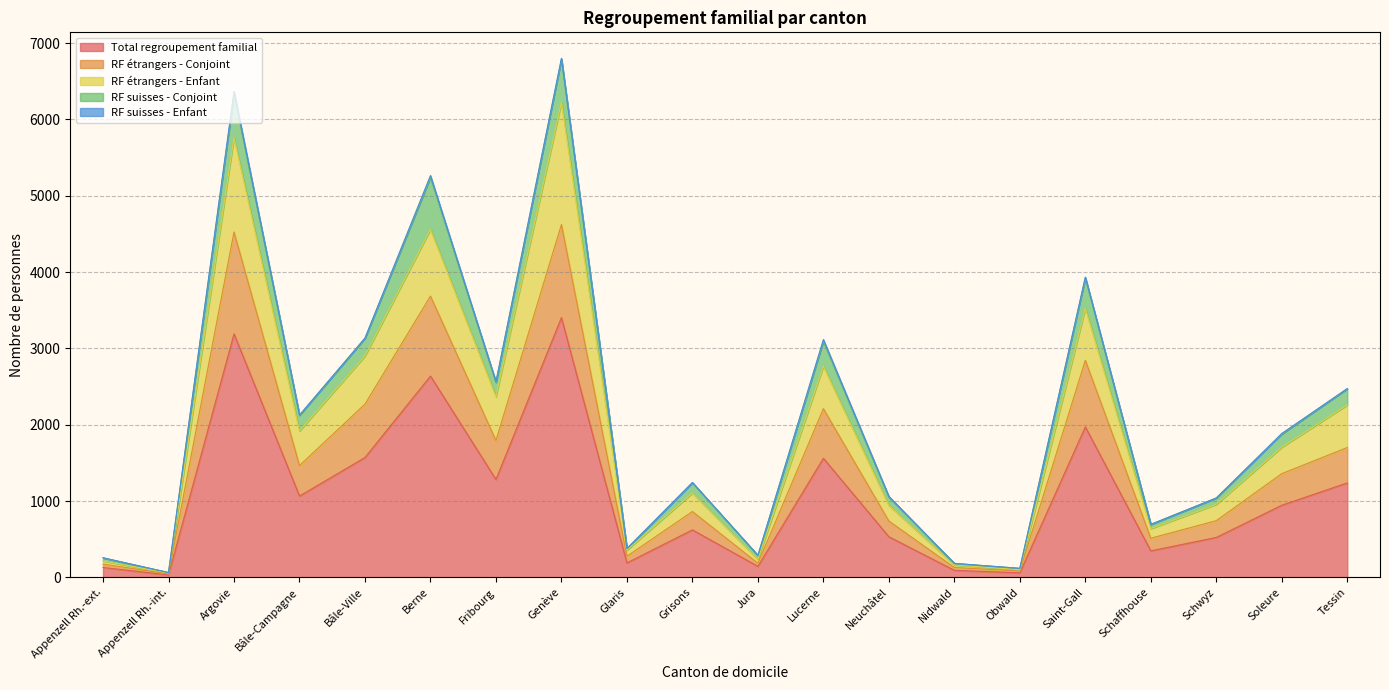

The value of RF étrangers - Enfant at Appenzell Rh.-ext. is 377. True or false?

False